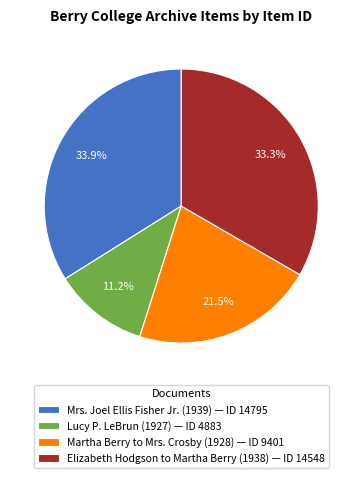

Does Mrs. Joel Ellis Fisher Jr. (1939) — ID 14795 represent more than half of the total?

No